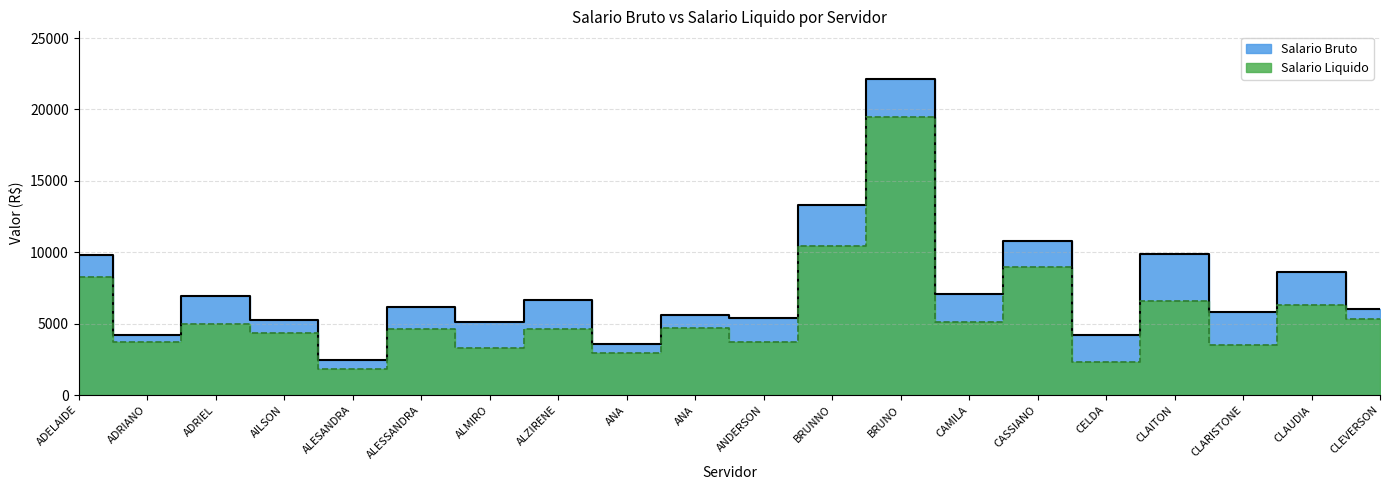

What value does the Salario Liquido series have at ADRIANO?

3737.0